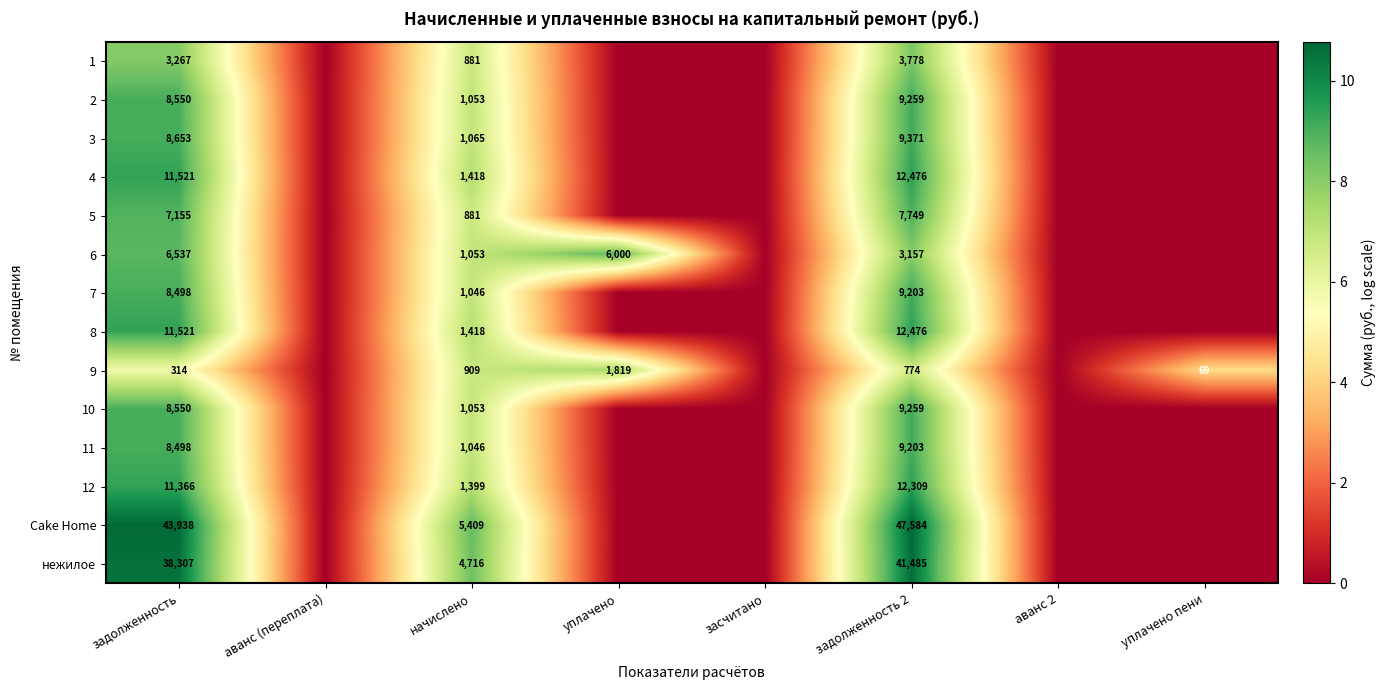

The 1 series shows 1205 at задолженность. True or false?

False